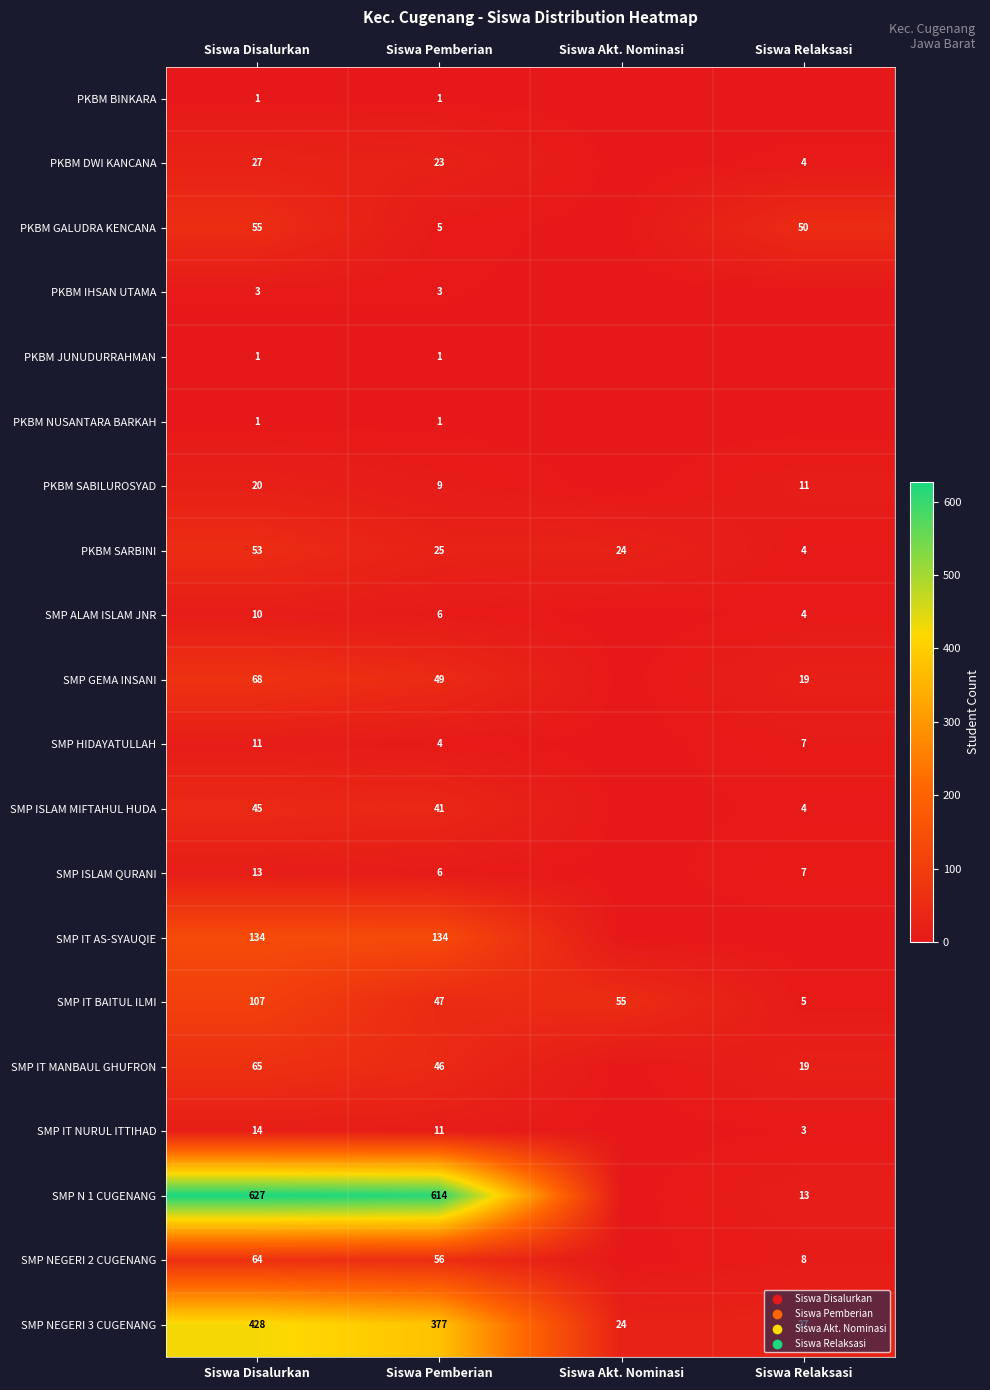

What is the total value across all series at Siswa Disalurkan?

1747